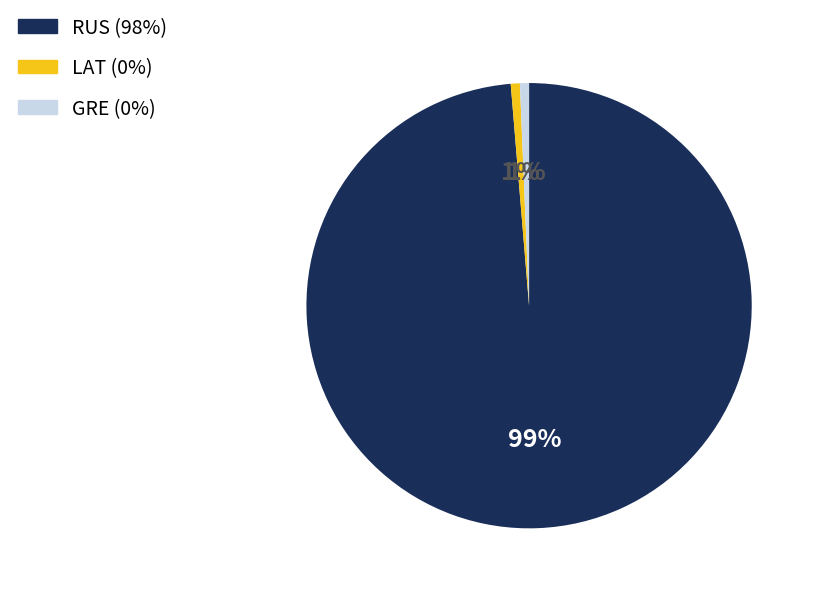

Between RUS and GRE, which is larger?

RUS